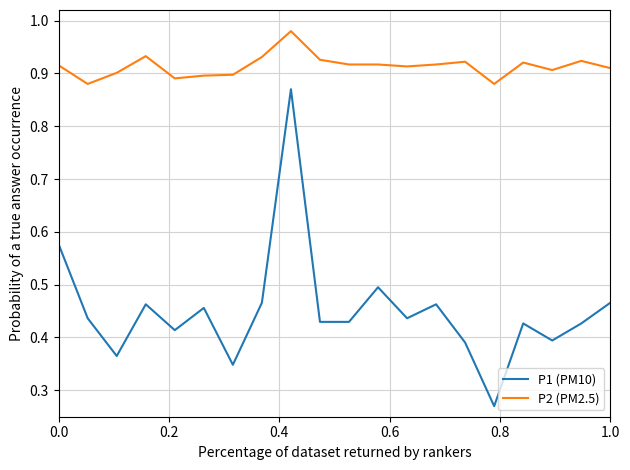

Which series has the largest total across all categories?

P2 (PM2.5)